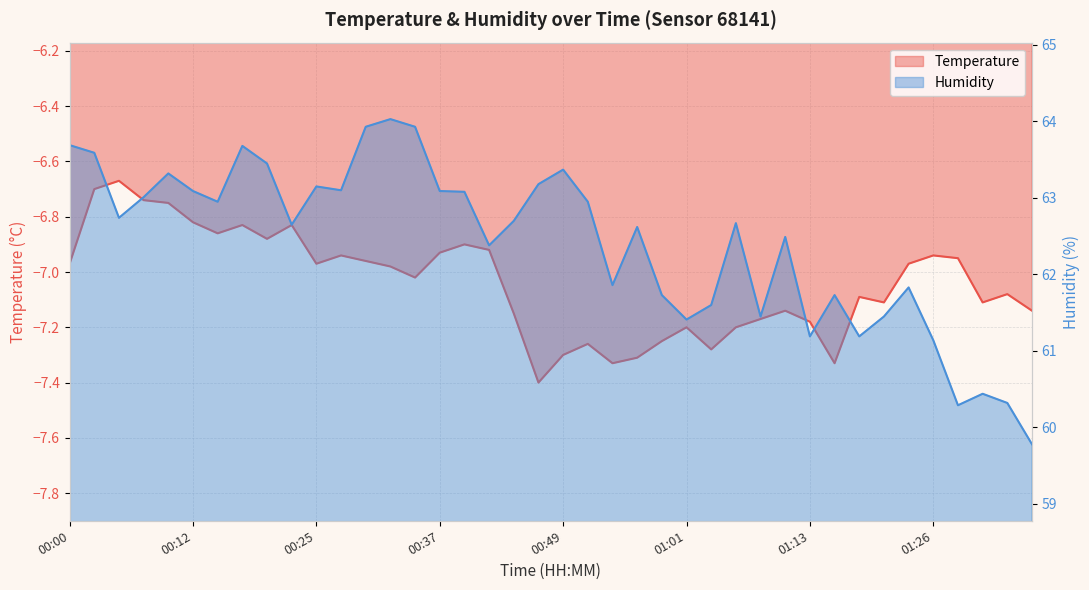

What is the label of the 18th point from the right?

00:54